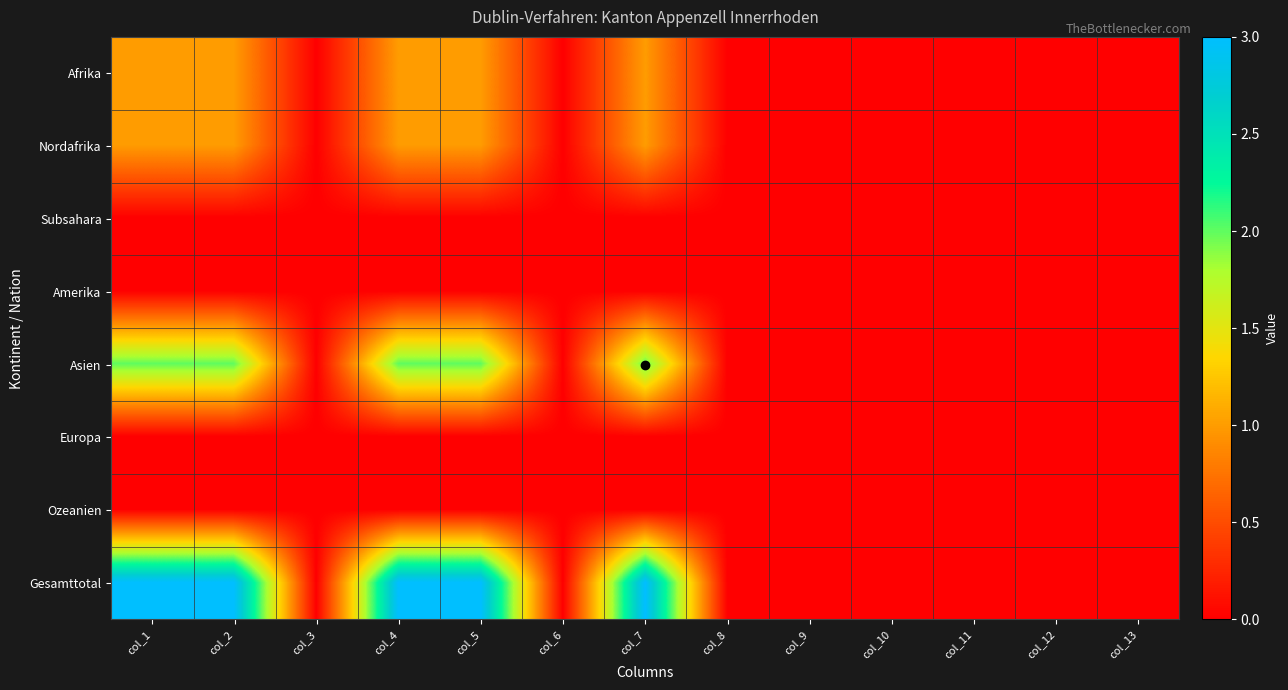

Which category has the lowest value across all series?

col_3